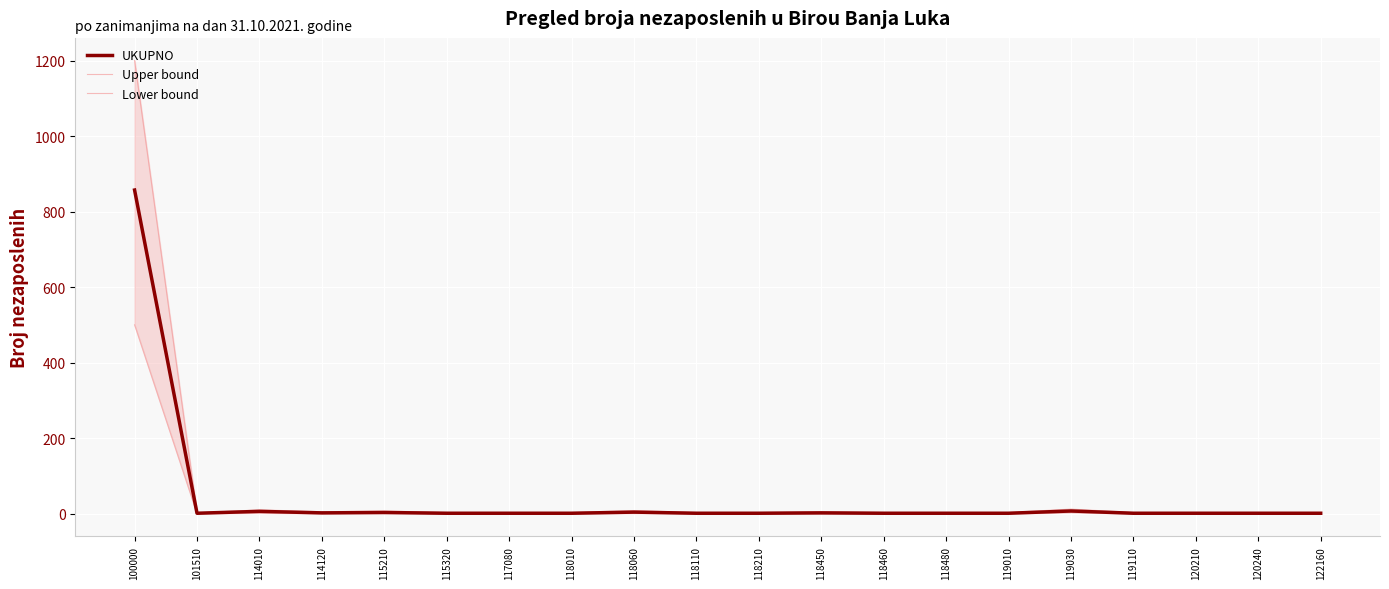

Reading left to right, list all the values displayed in this chart.

UKUPNO: 100000=857	101510=1	114010=6	114120=2	115210=3	115320=1	117080=1	118010=1	118060=4	118110=1	118210=1	118450=2	118460=1	118480=1	119010=1	119030=7	119110=1	120210=1	120240=1	122160=1
Upper bound: 100000=1200	101510=2	114010=10	114120=5	115210=7	115320=3	117080=3	118010=3	118060=8	118110=3	118210=3	118450=5	118460=3	118480=3	119010=3	119030=12	119110=3	120210=3	120240=3	122160=3
Lower bound: 100000=500	101510=0	114010=2	114120=0	115210=1	115320=0	117080=0	118010=0	118060=1	118110=0	118210=0	118450=0	118460=0	118480=0	119010=0	119030=3	119110=0	120210=0	120240=0	122160=0